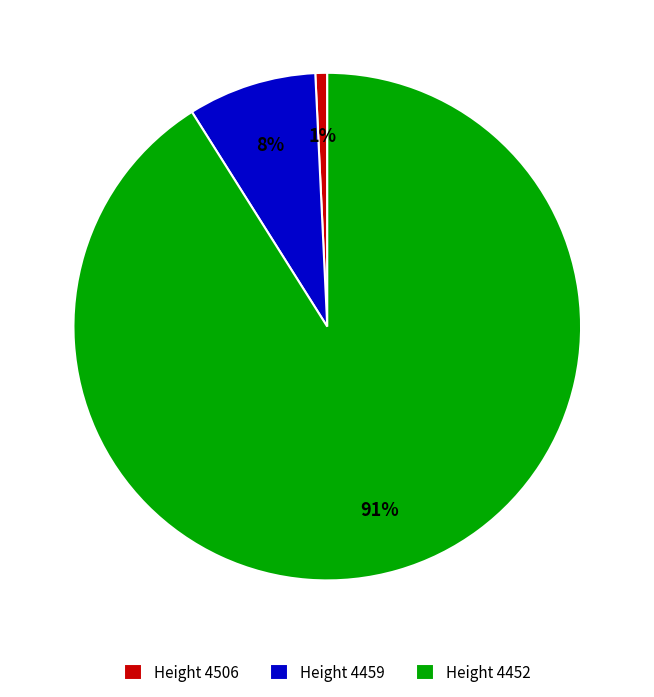

To the nearest percent, what is the average slice percentage?

33%